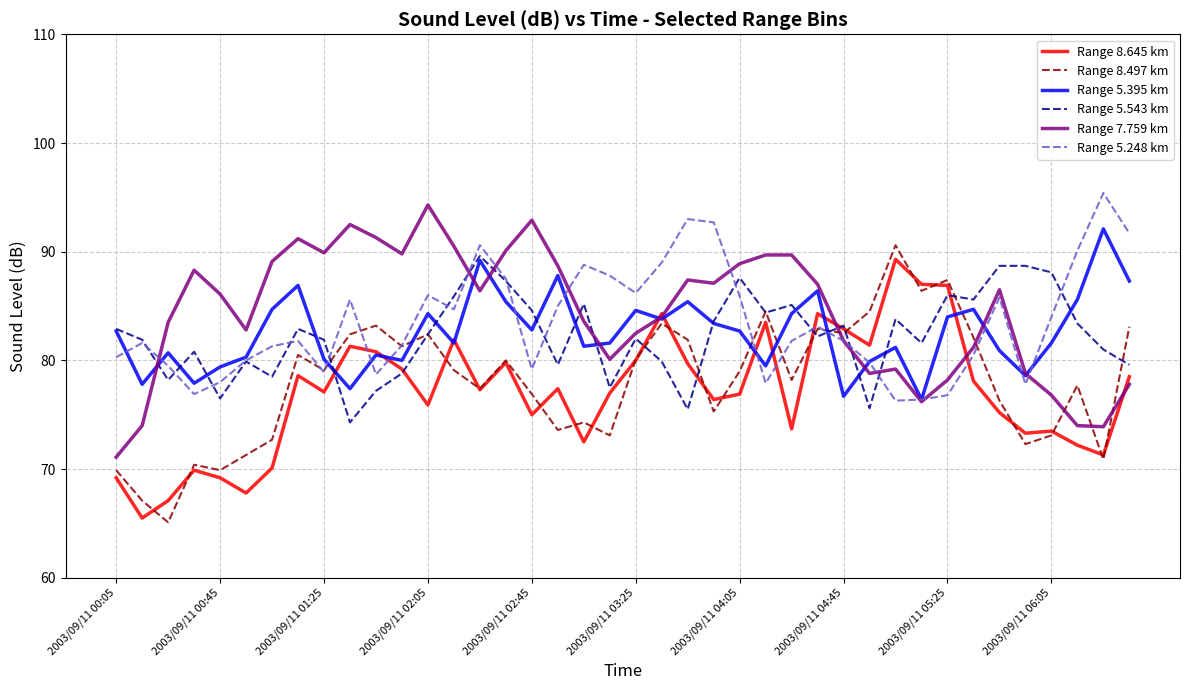

What is the smallest value displayed?

65.1